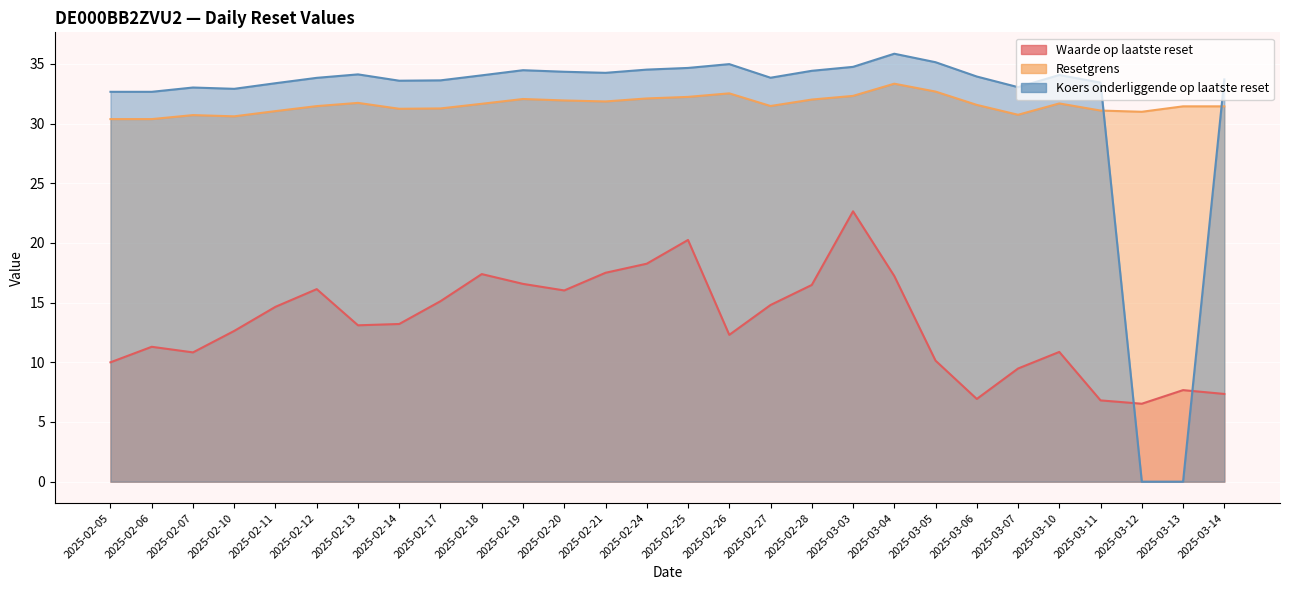

What is the difference between the maximum and second lowest values in the Koers onderliggende op laatste reset series?

35.9